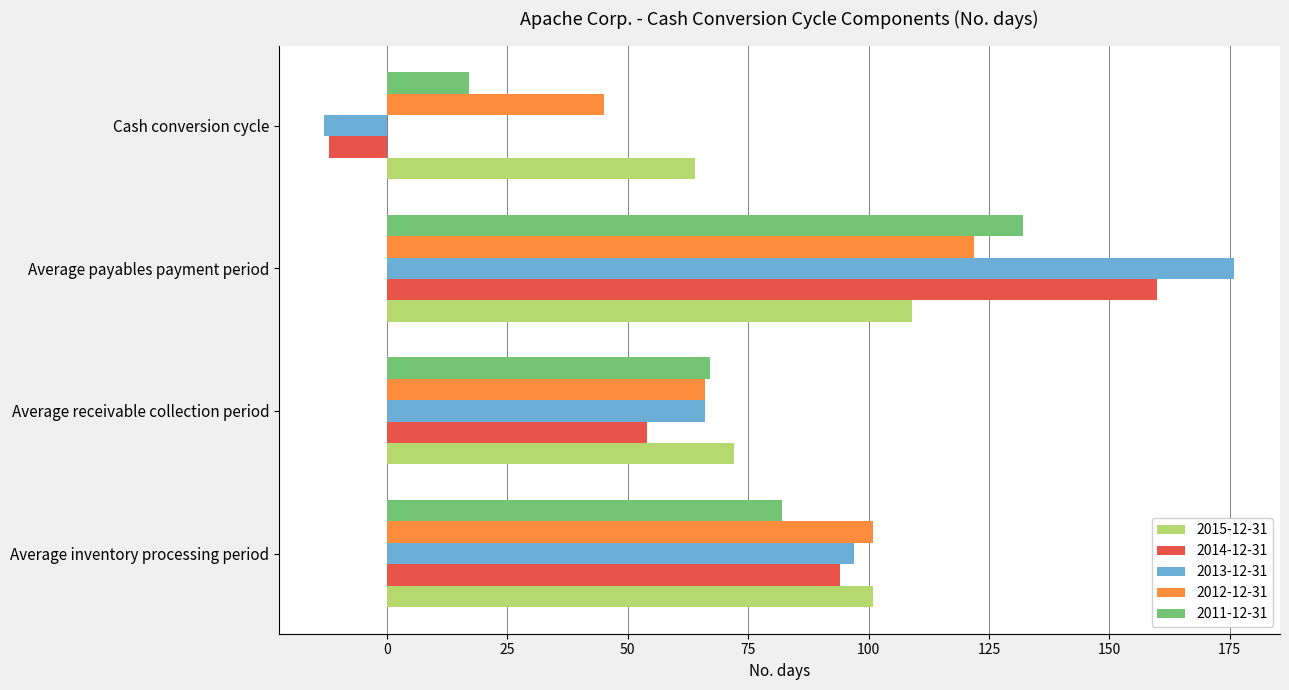

The value of 2015-12-31 at Average receivable collection period is 72. True or false?

True